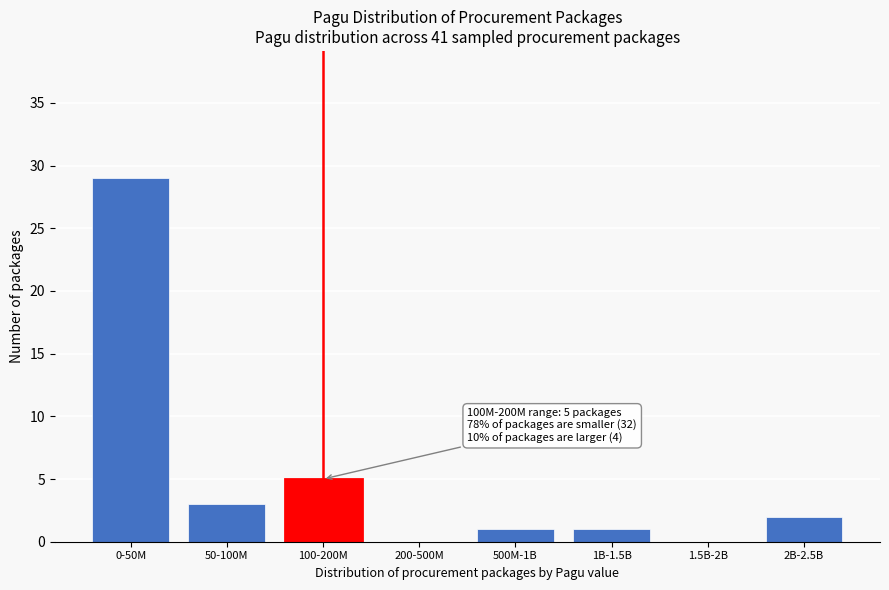

Reading left to right, extract all data points from this chart.

0-50M=29	50-100M=3	100-200M=5	200-500M=0	500M-1B=1	1B-1.5B=1	1.5B-2B=0	2B-2.5B=2